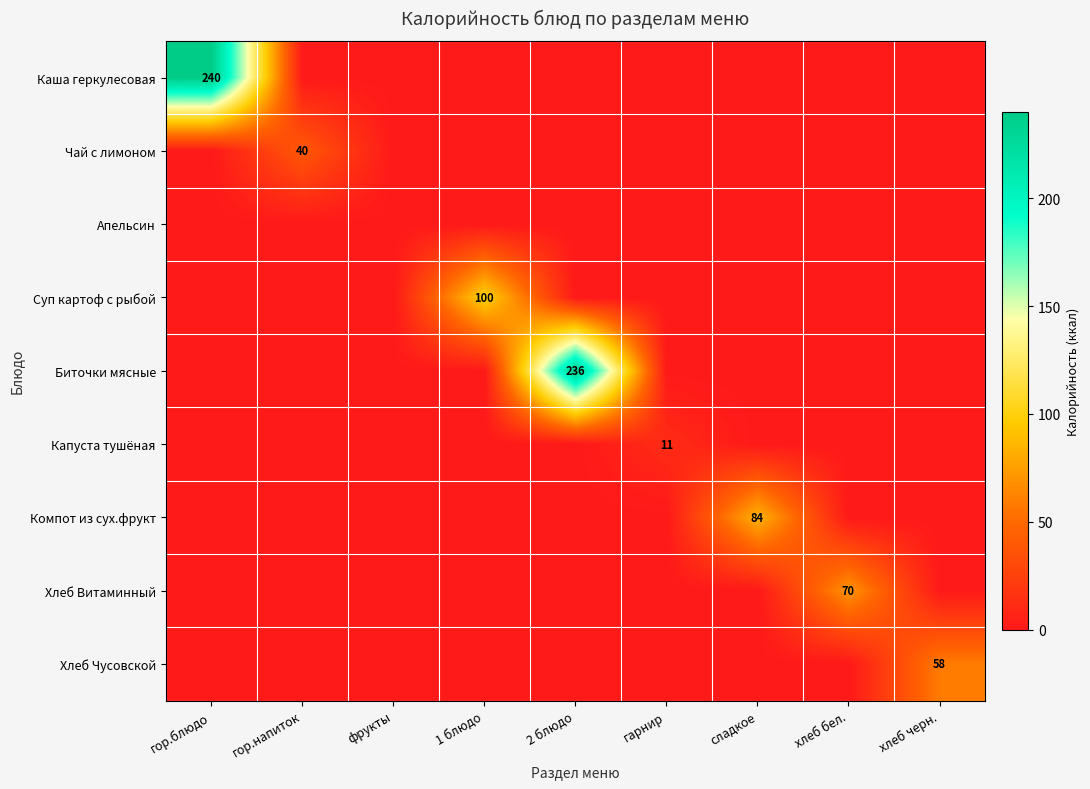

At which label does Биточки мясные reach its minimum?

гор.блюдо